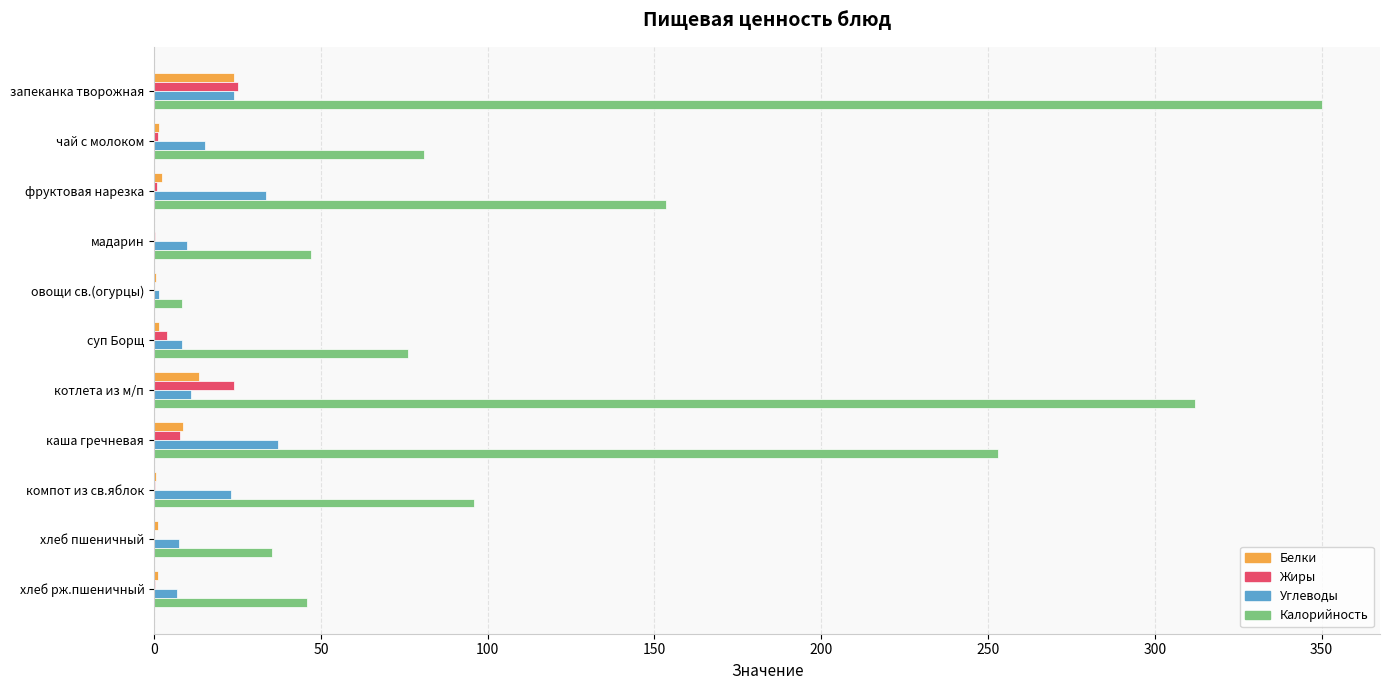

Is it true that Калорийность equals 153.6 at фруктовая нарезка?

True